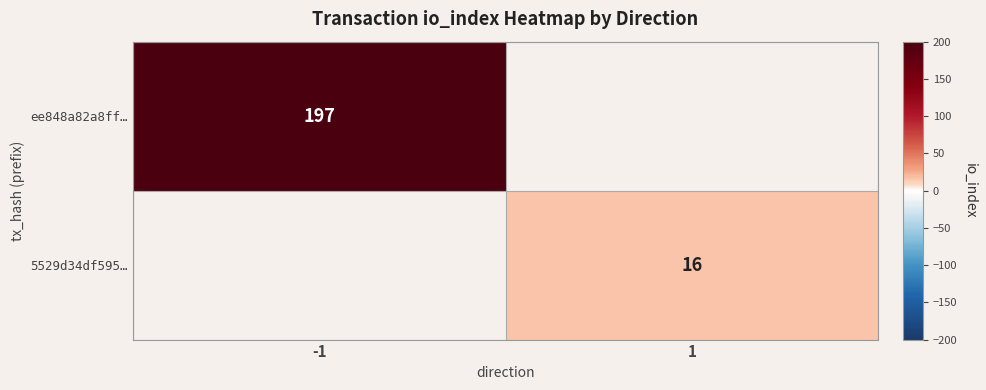

True or false: 5529d34df595… has a value of 21 at 1.

False